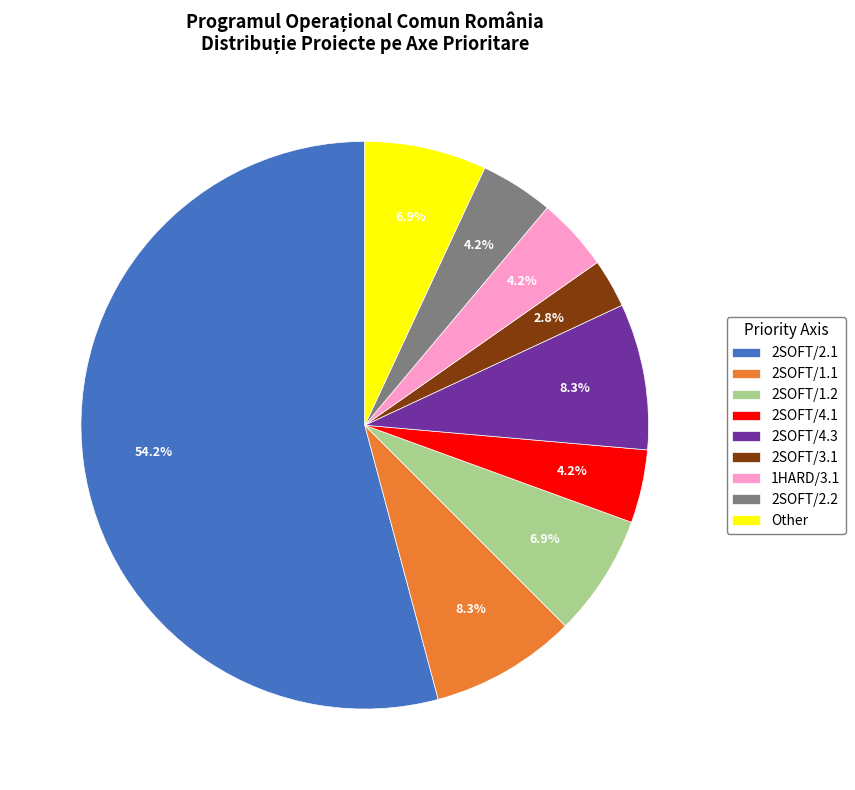

Which slice represents more than half of the pie?

2SOFT/2.1